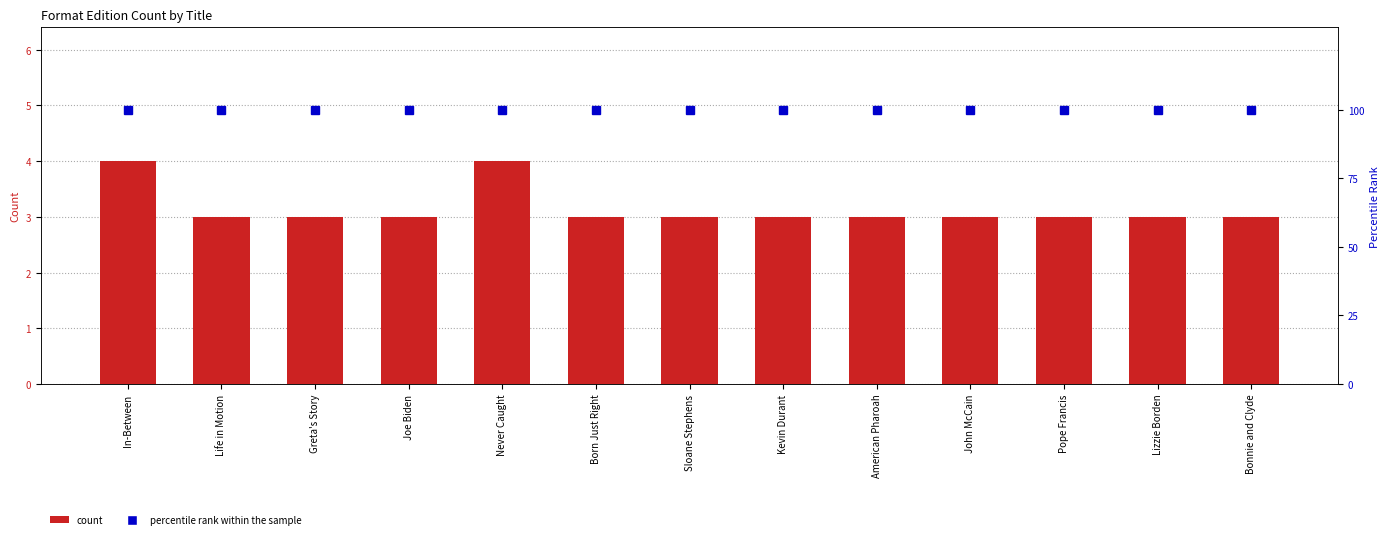

Reading left to right, list all the values displayed in this chart.

count: In-Between=4	Life in Motion=3	Greta's Story=3	Joe Biden=3	Never Caught=4	Born Just Right=3	Sloane Stephens=3	Kevin Durant=3	American Pharoah=3	John McCain=3	Pope Francis=3	Lizzie Borden=3	Bonnie and Clyde=3
percentile rank within the sample: In-Between=100	Life in Motion=100	Greta's Story=100	Joe Biden=100	Never Caught=100	Born Just Right=100	Sloane Stephens=100	Kevin Durant=100	American Pharoah=100	John McCain=100	Pope Francis=100	Lizzie Borden=100	Bonnie and Clyde=100